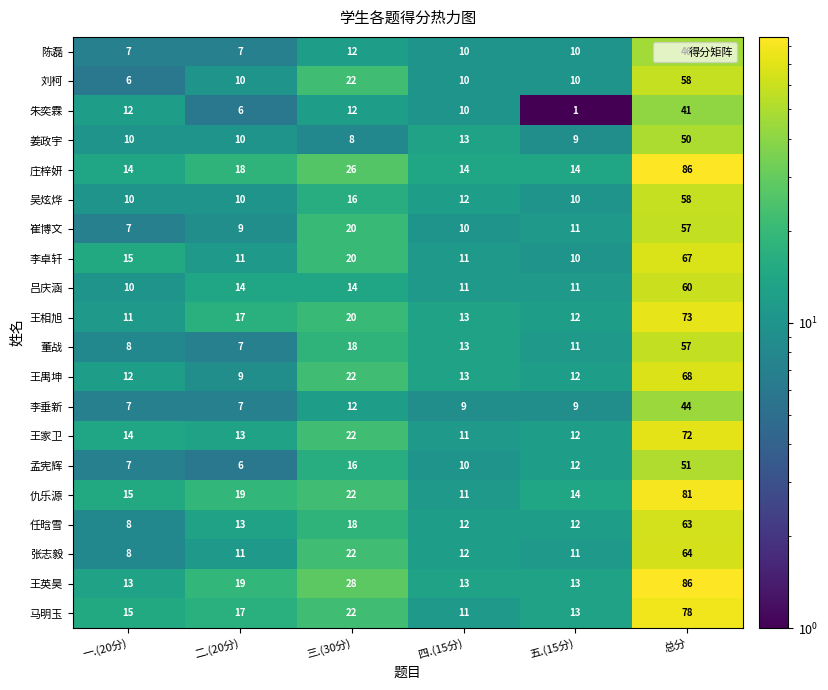

Is it true that 庄梓妍 equals 22 at 四.(15分)?

False